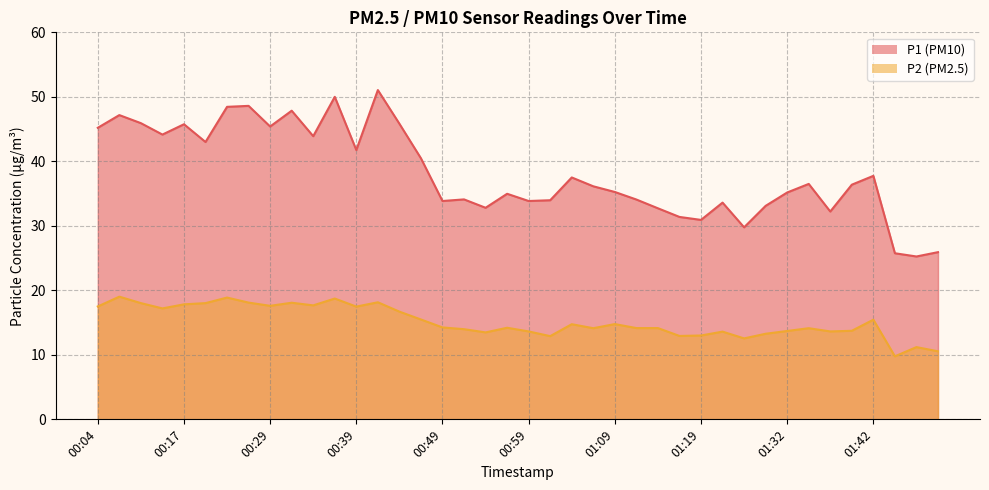

How many categories are shown in the chart?

40